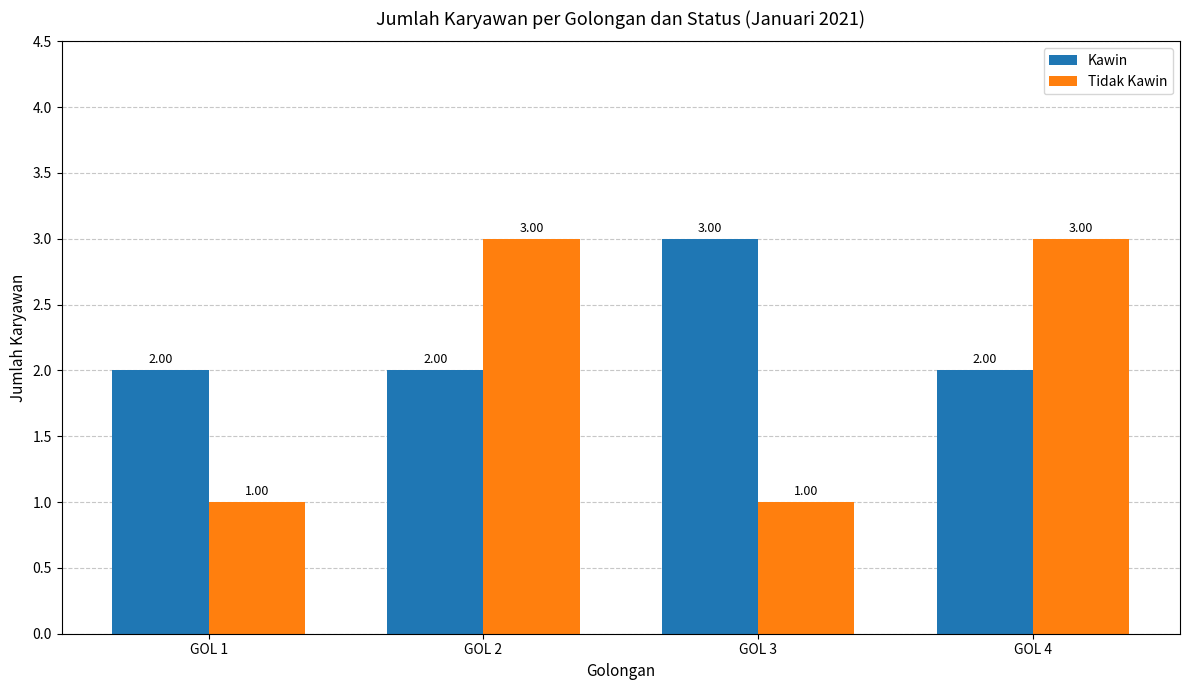

Which series changed the most between GOL 3 and GOL 4?

Tidak Kawin